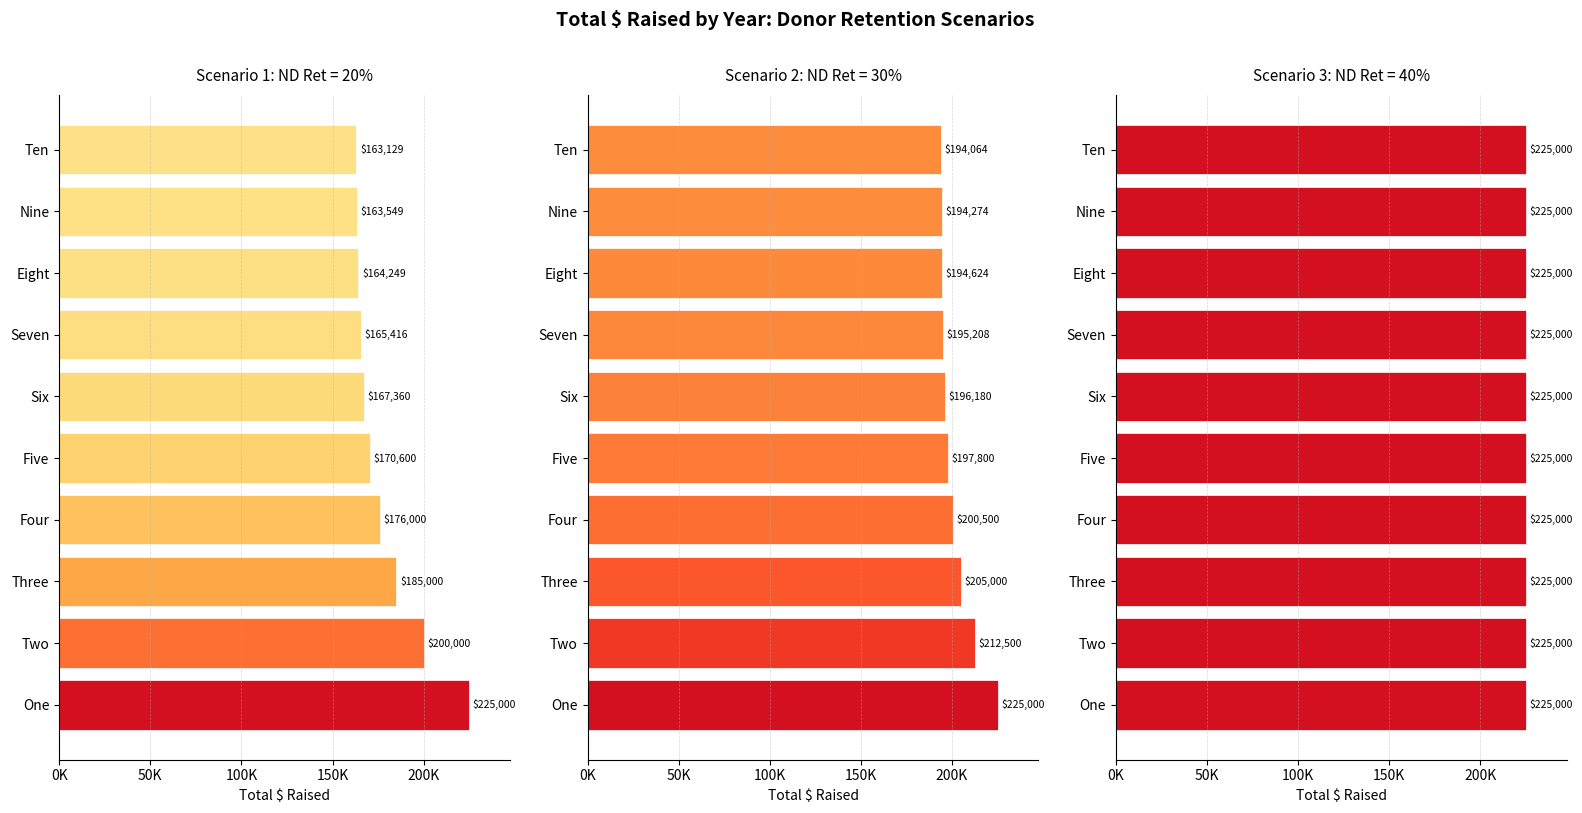

Approximately how many times larger is the value at Five compared to Six?

1.0